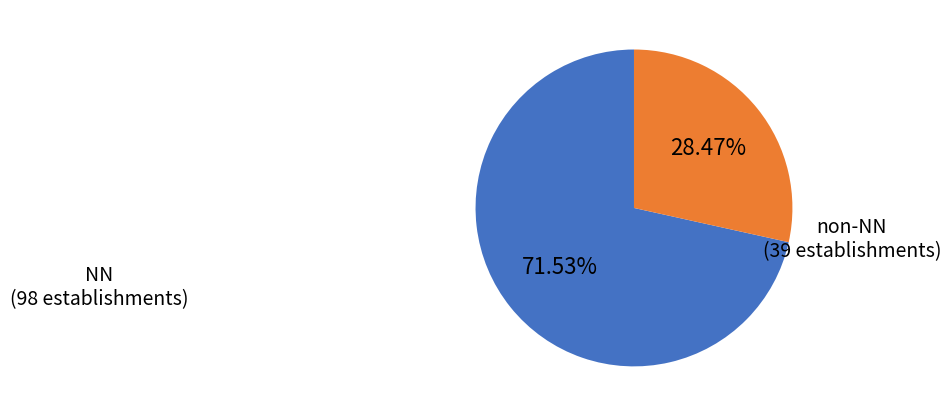

What is the ratio of the value at non-NN to the value at NN?

0.4